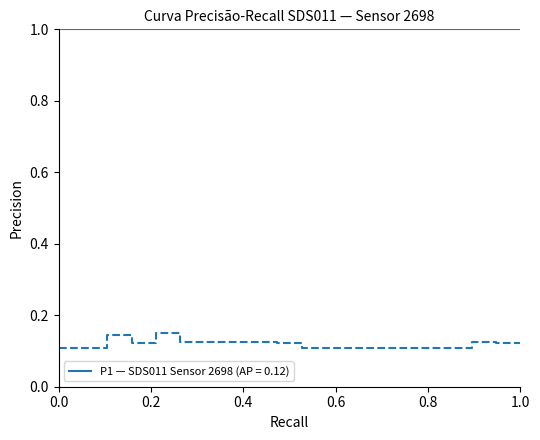

What is the maximum value shown in the chart?

1.0